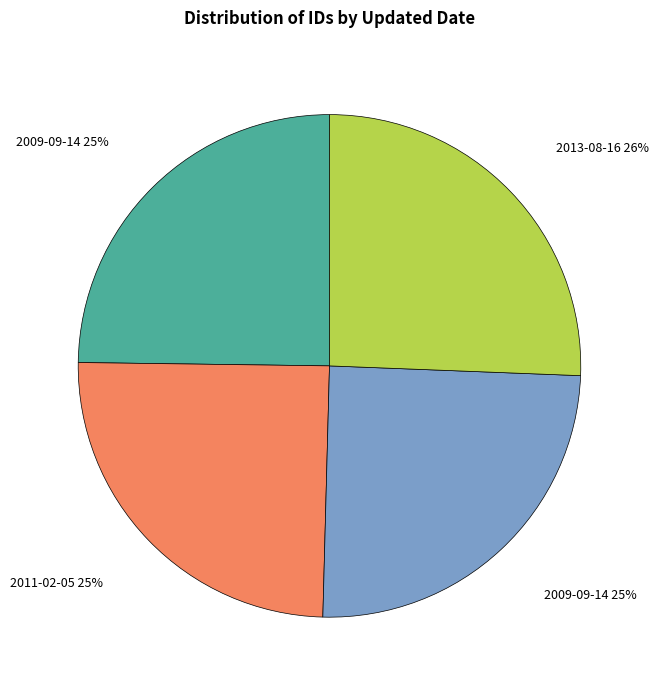

To the nearest percent, what is the difference between the largest and smallest slice percentages?

1%